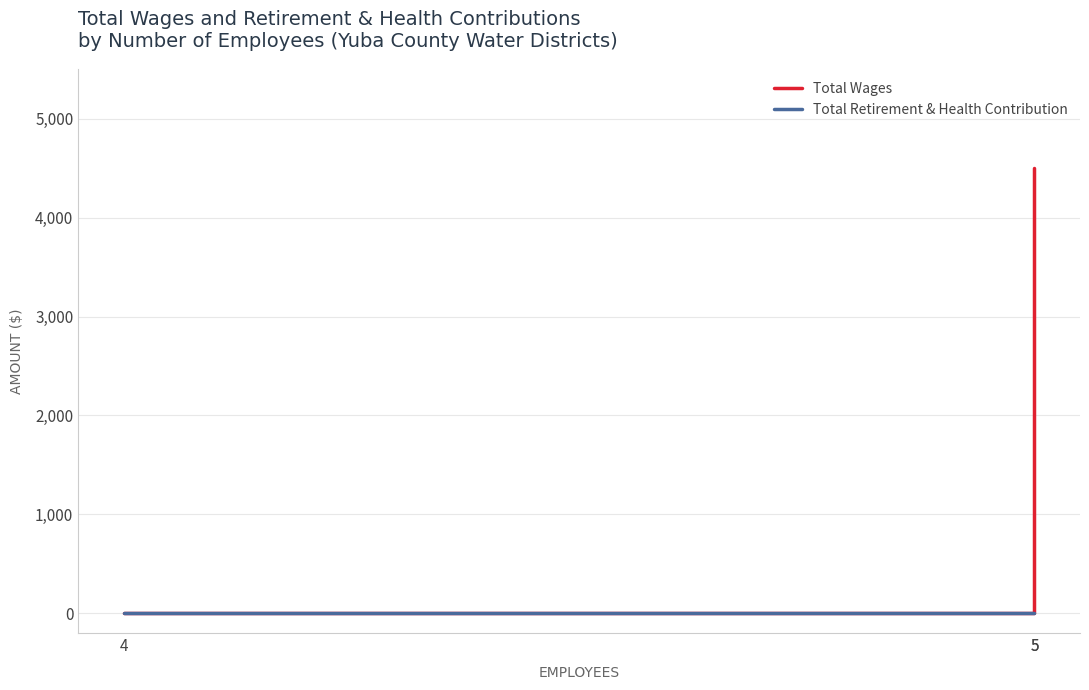

What are all the series names shown in the legend?

Total Wages, Total Retirement & Health Contribution